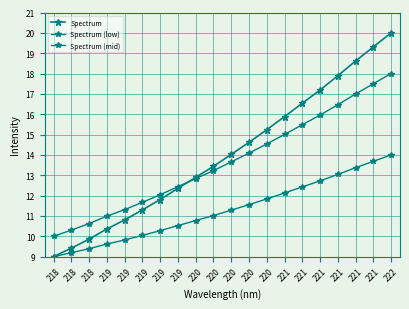

At which label is Spectrum (low) closest to 11?

220